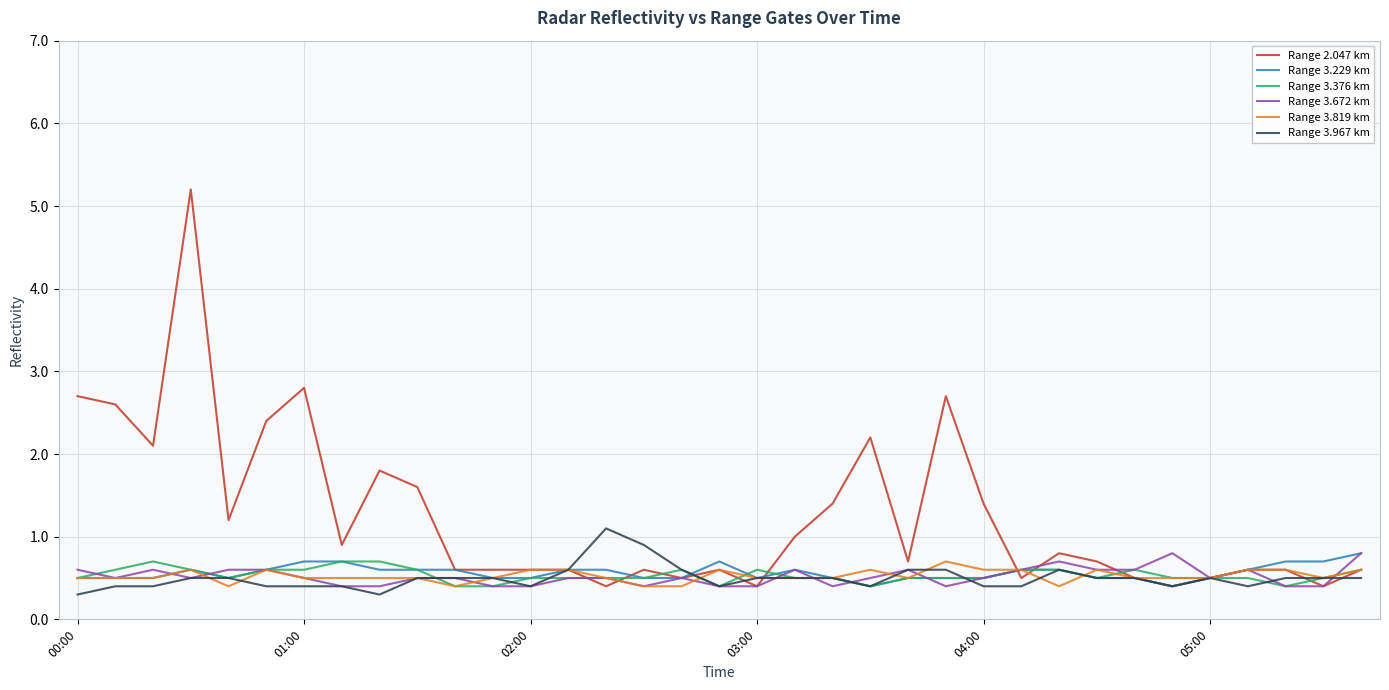

Which series has the largest range (max minus min)?

Range 2.047 km